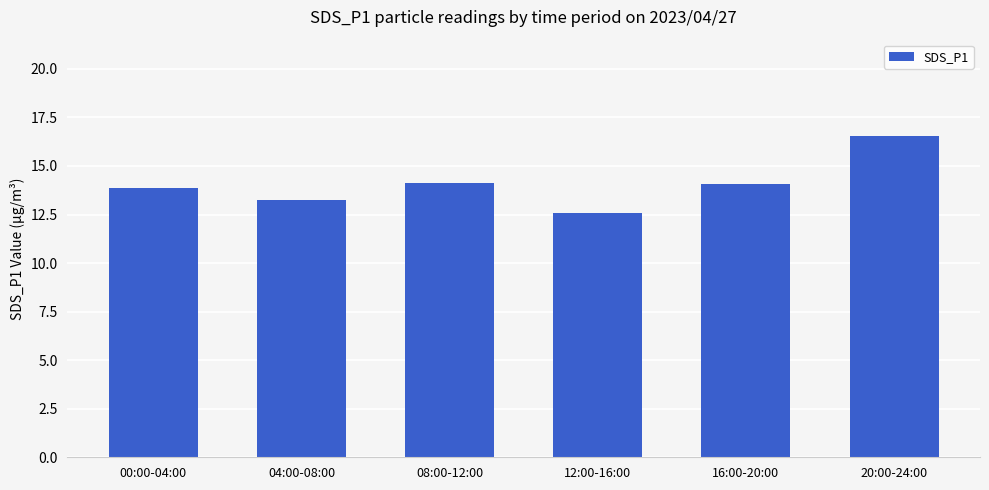

Which category has the lowest value across all series?

12:00-16:00